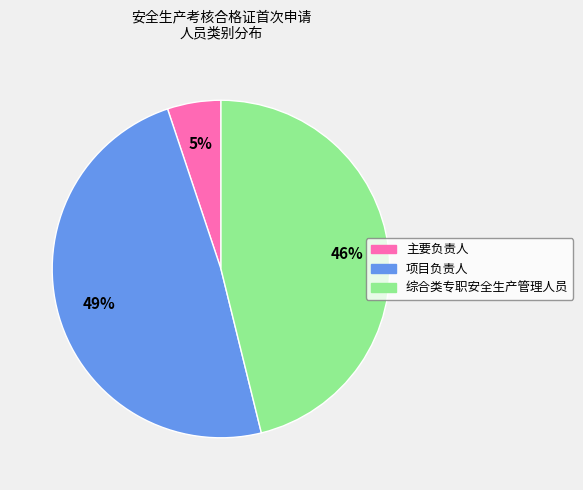

How many segments does this pie chart have?

3